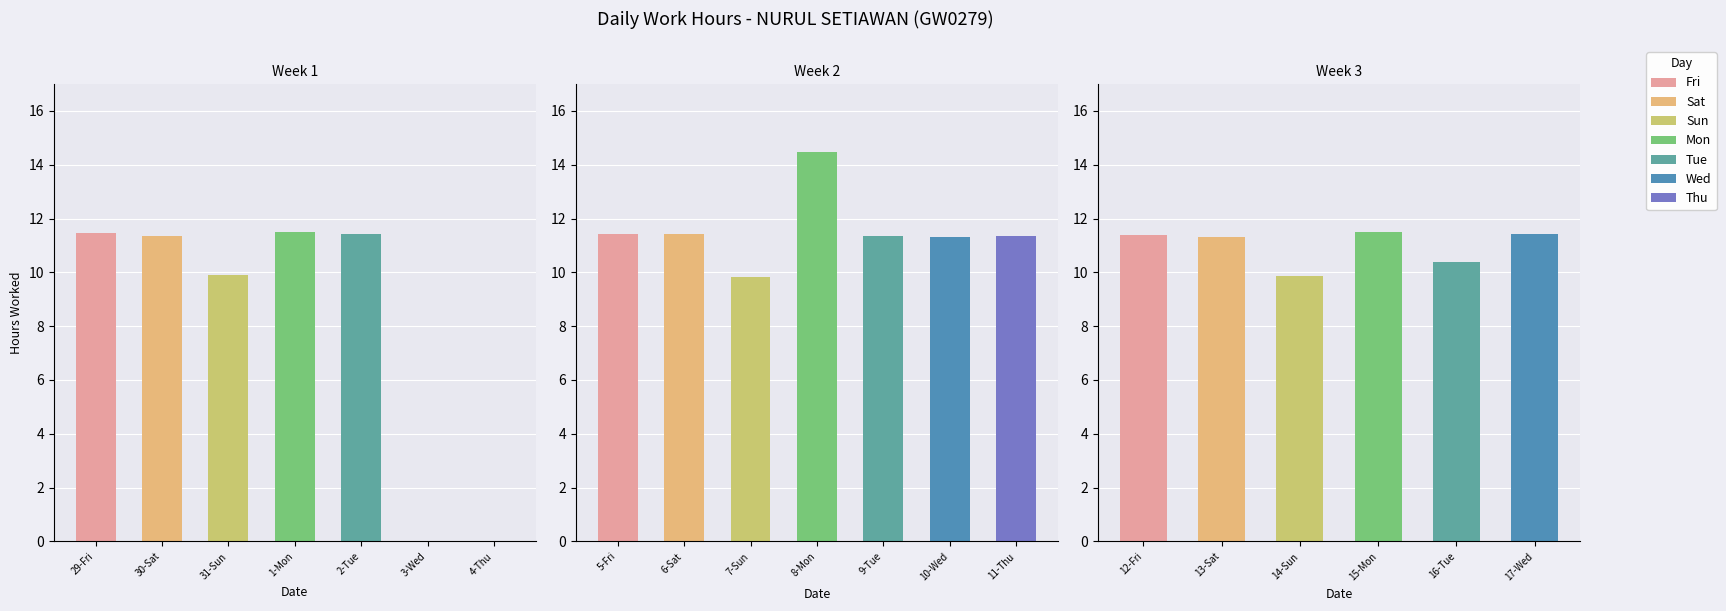

Which category has the highest value across all series?

8-Mon